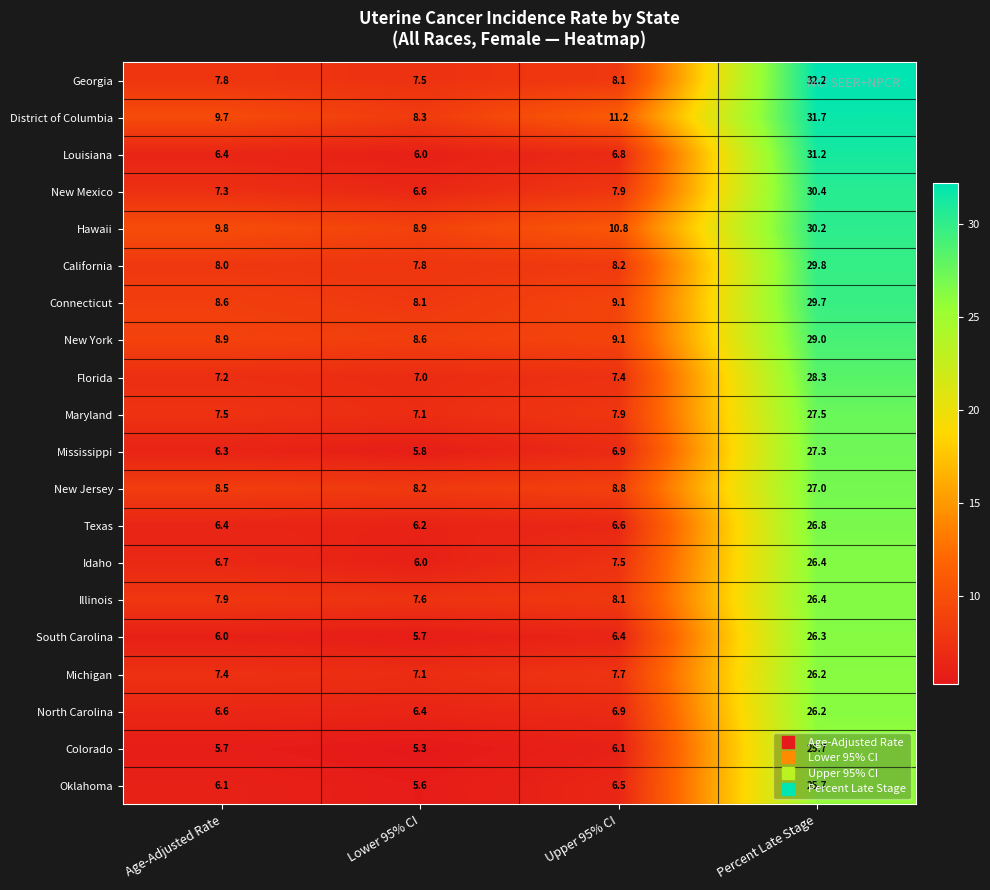

Which series has the largest total across all categories?

District of Columbia